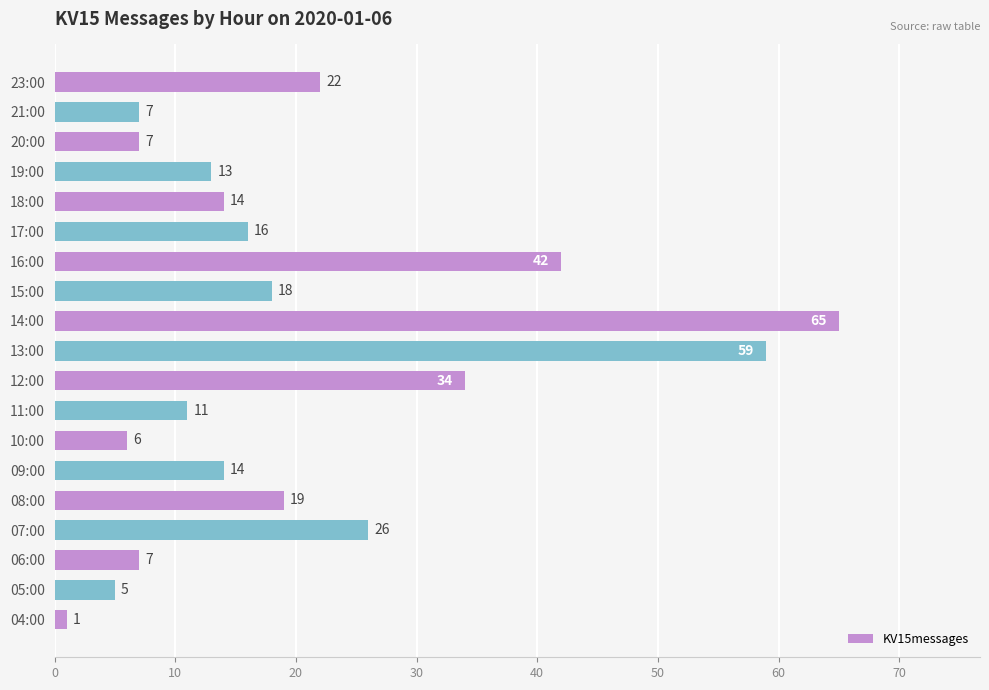

What is the ratio of the value at 06:00 to the value at 15:00?

0.4